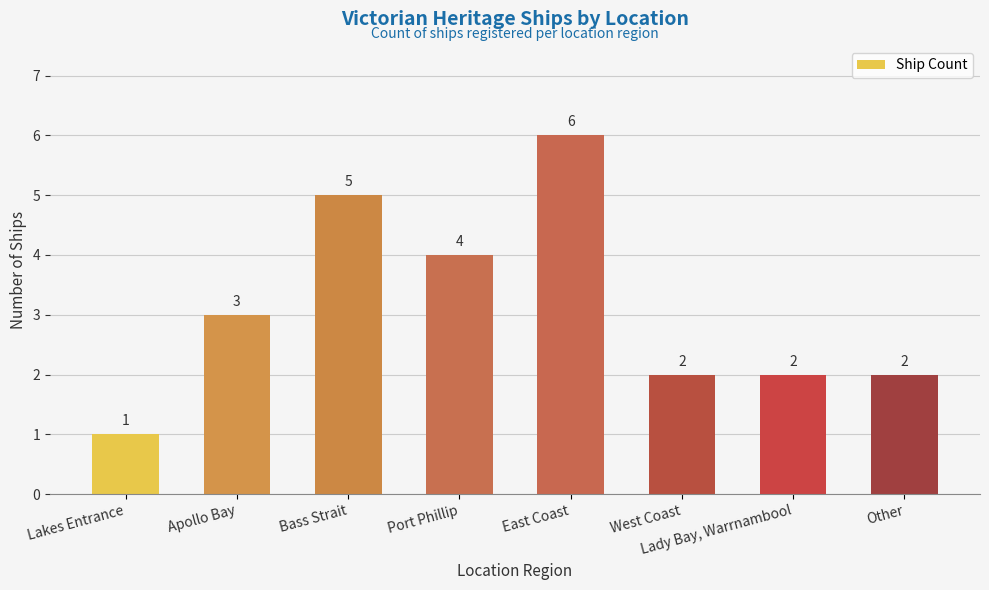

How many values are between 2 and 5?

6